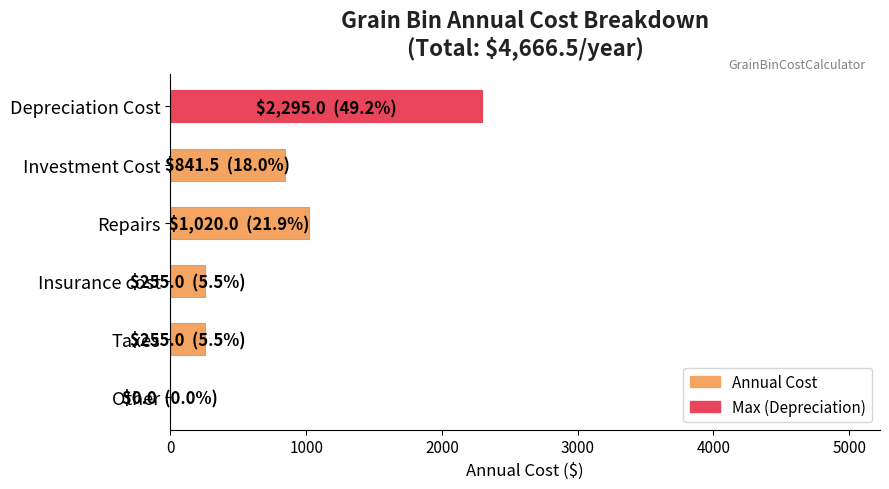

Is it true that the value at Other is 0.0?

True